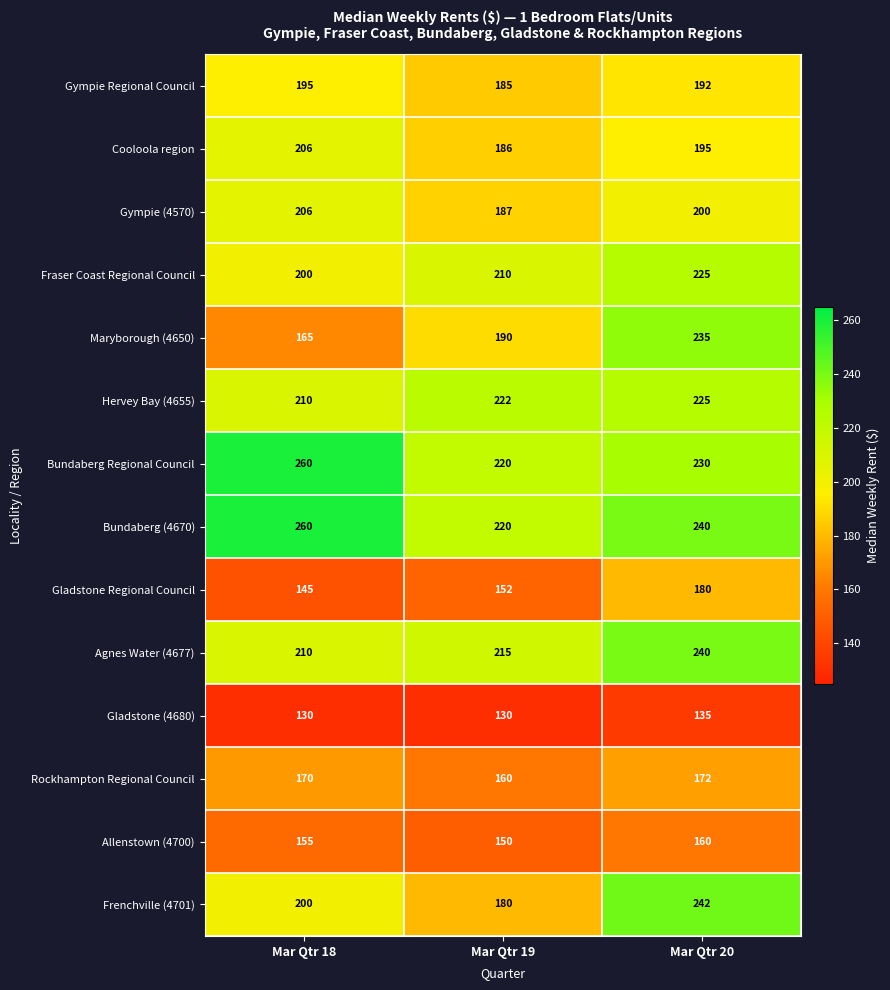

Which series has the widest spread of values?

Maryborough (4650)